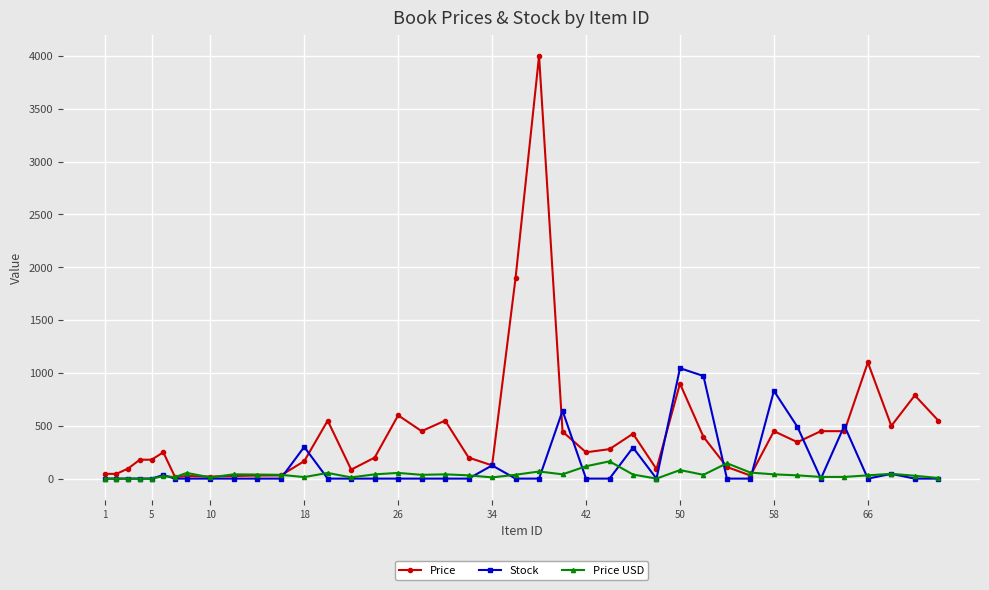

Rank the series by their maximum value, from highest to lowest.

Price, Stock, Price USD